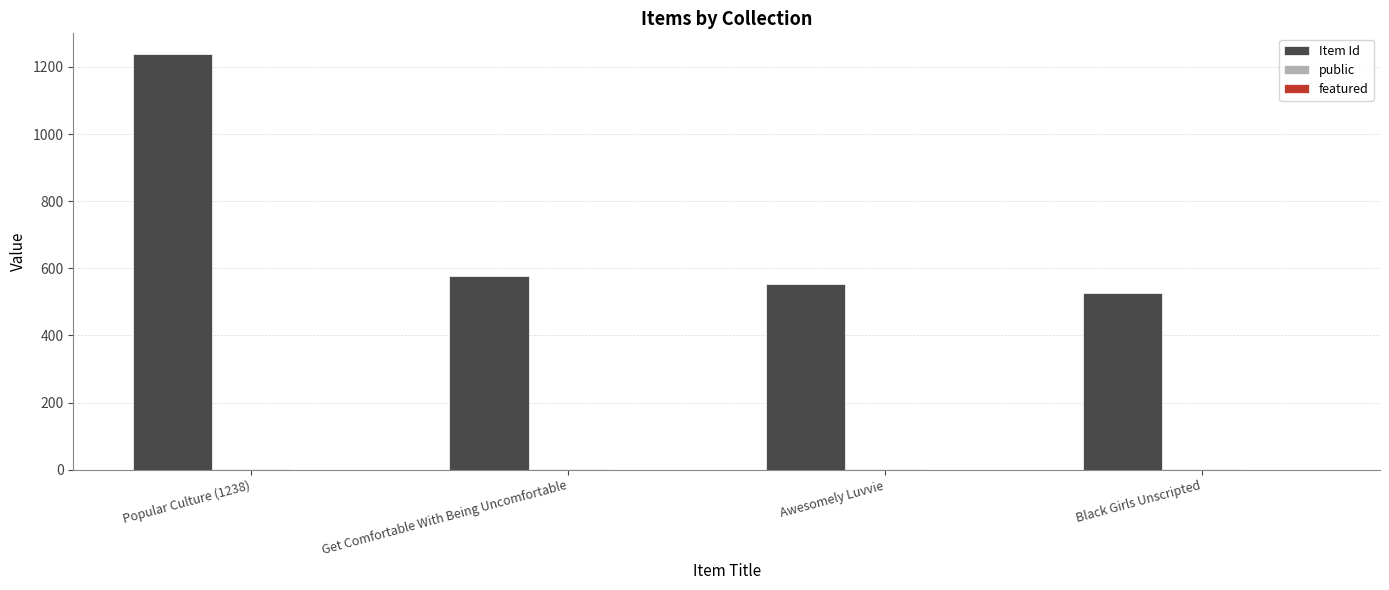

The value of Item Id at Awesomely Luvvie is 818. True or false?

False